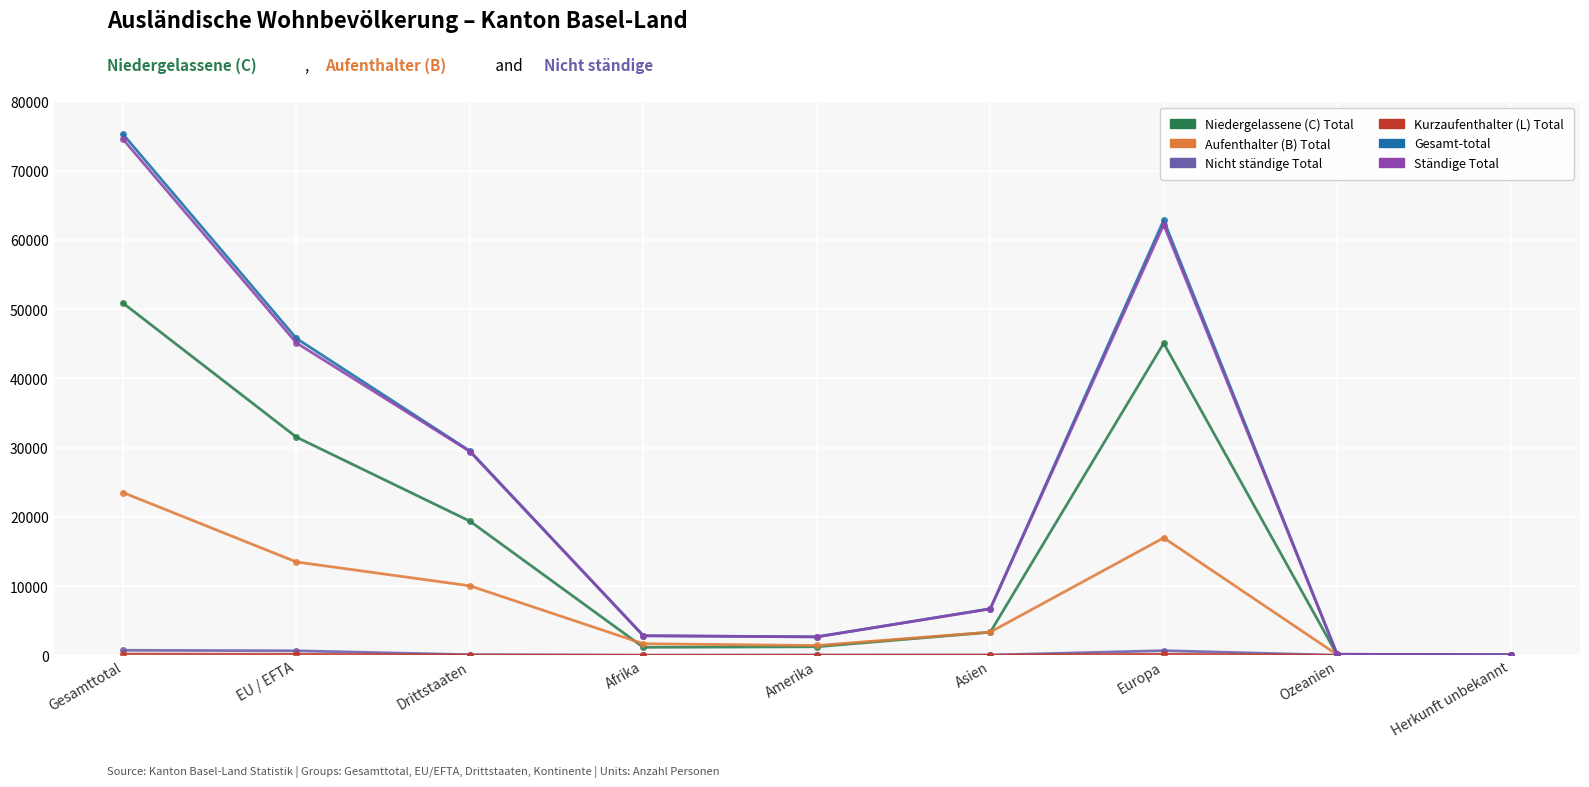

What is the label of the 1st point from the left?

Gesamttotal